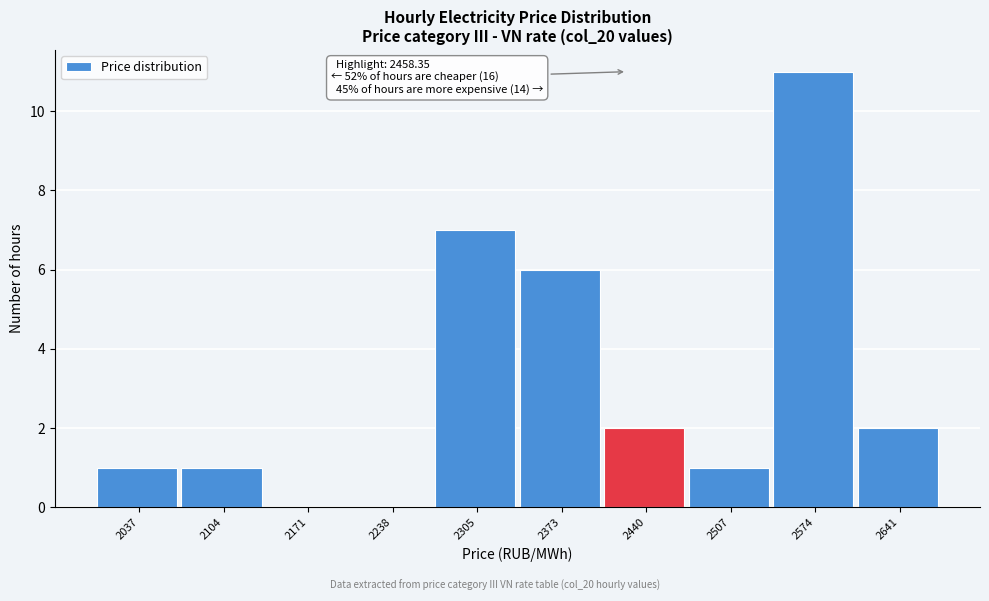

Reading left to right, transcribe all the data shown in this chart.

2037=1	2104=1	2171=0	2238=0	2305=7	2373=6	2440=2	2507=1	2574=11	2641=2